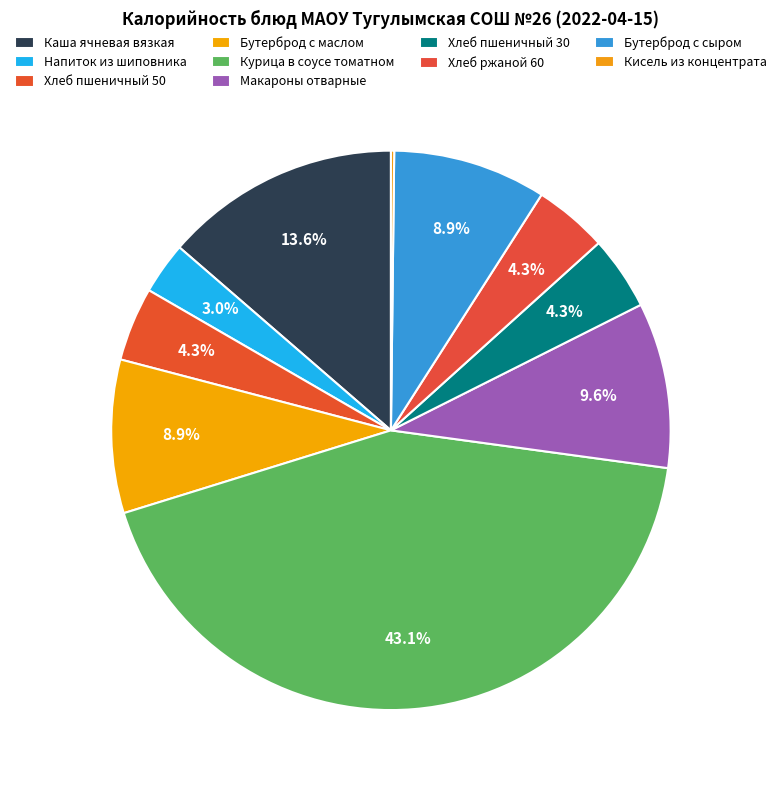

Rank the categories by value from lowest to highest.

Кисель из концентрата, Напиток из шиповника, Хлеб пшеничный 50, Хлеб пшеничный 30, Хлеб ржаной 60, Бутерброд с маслом, Бутерброд с сыром, Макароны отварные, Каша ячневая вязкая, Курица в соусе томатном